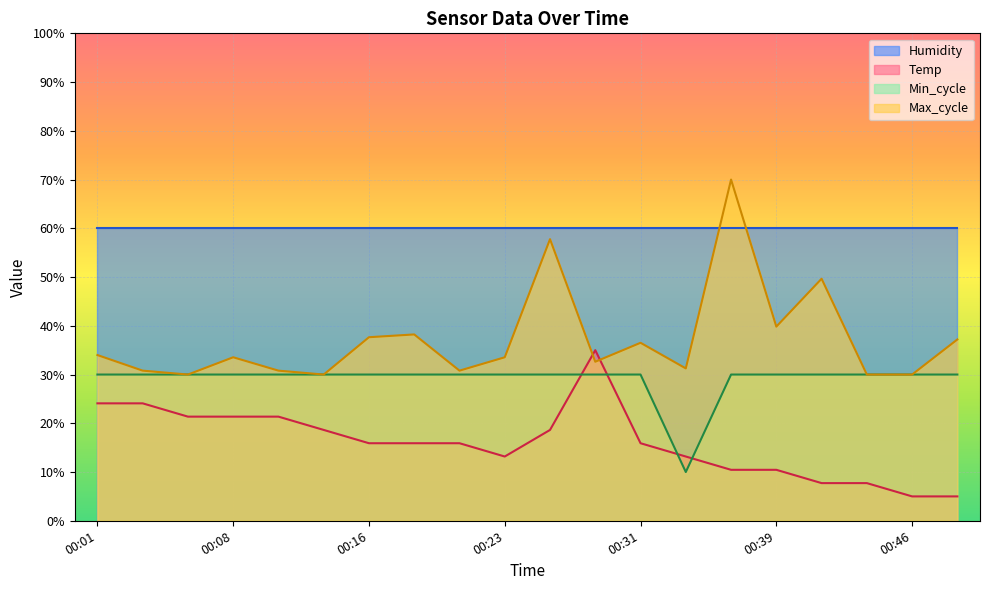

Is it true that Min_cycle equals 43.7 at 00:03?

False